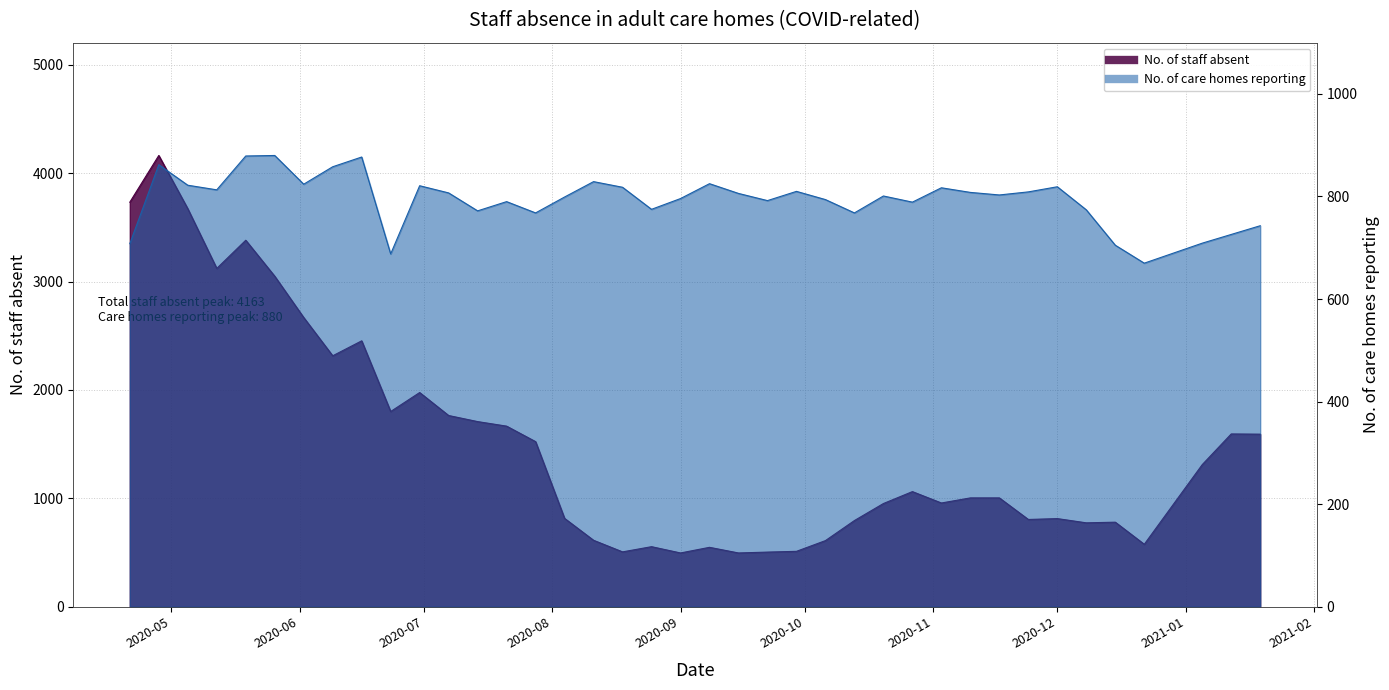

What is the value of the No. of staff absent point at the 35th from the left?

780